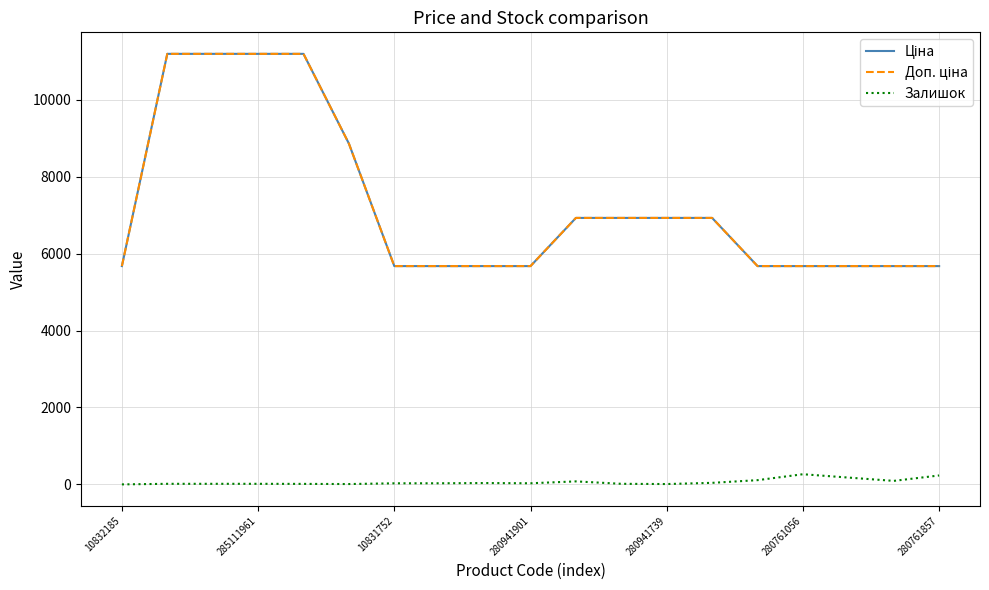

True or false: Залишок and Ціна cross at least once.

False